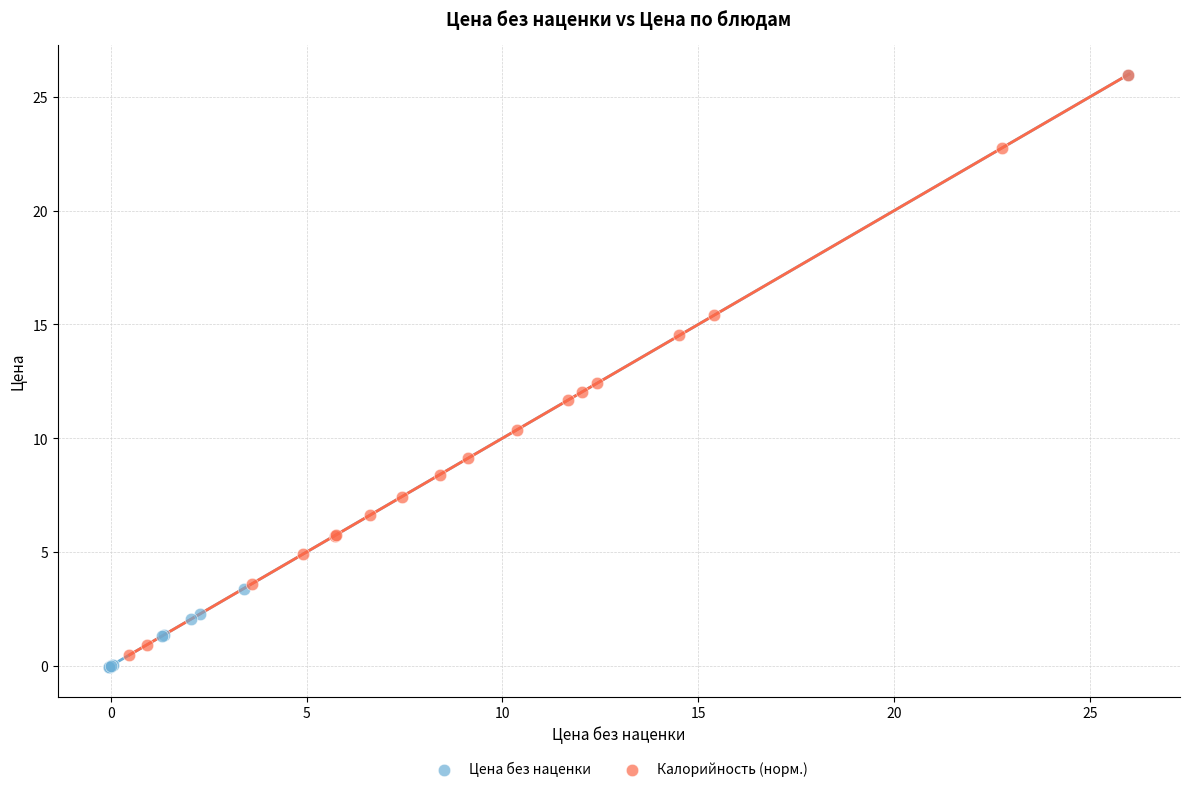

What are all the series names shown in the legend?

Цена без наценки, Калорийность (норм.)